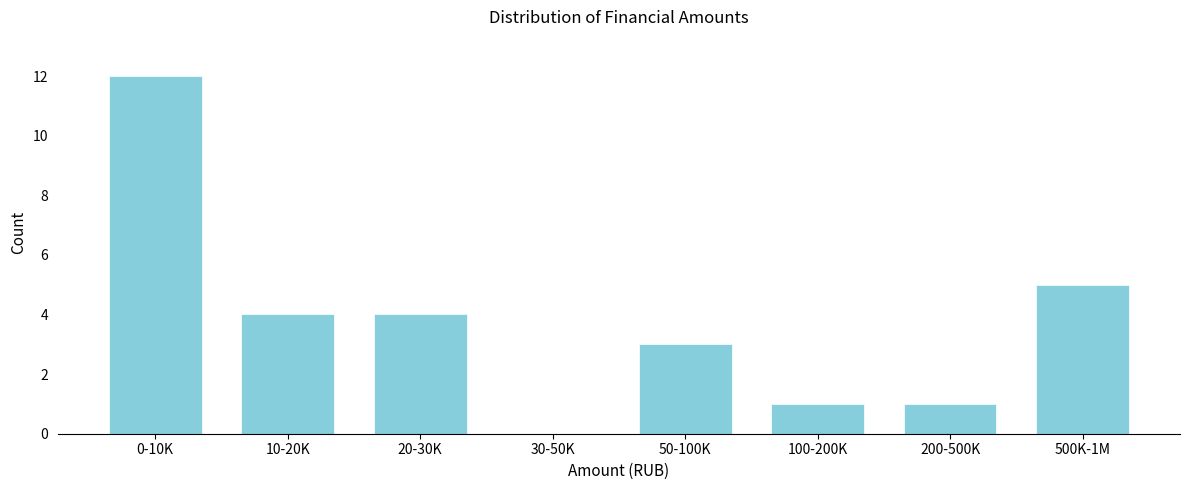

Reading left to right, transcribe all the data shown in this chart.

0-10K=12	10-20K=4	20-30K=4	30-50K=0	50-100K=3	100-200K=1	200-500K=1	500K-1M=5